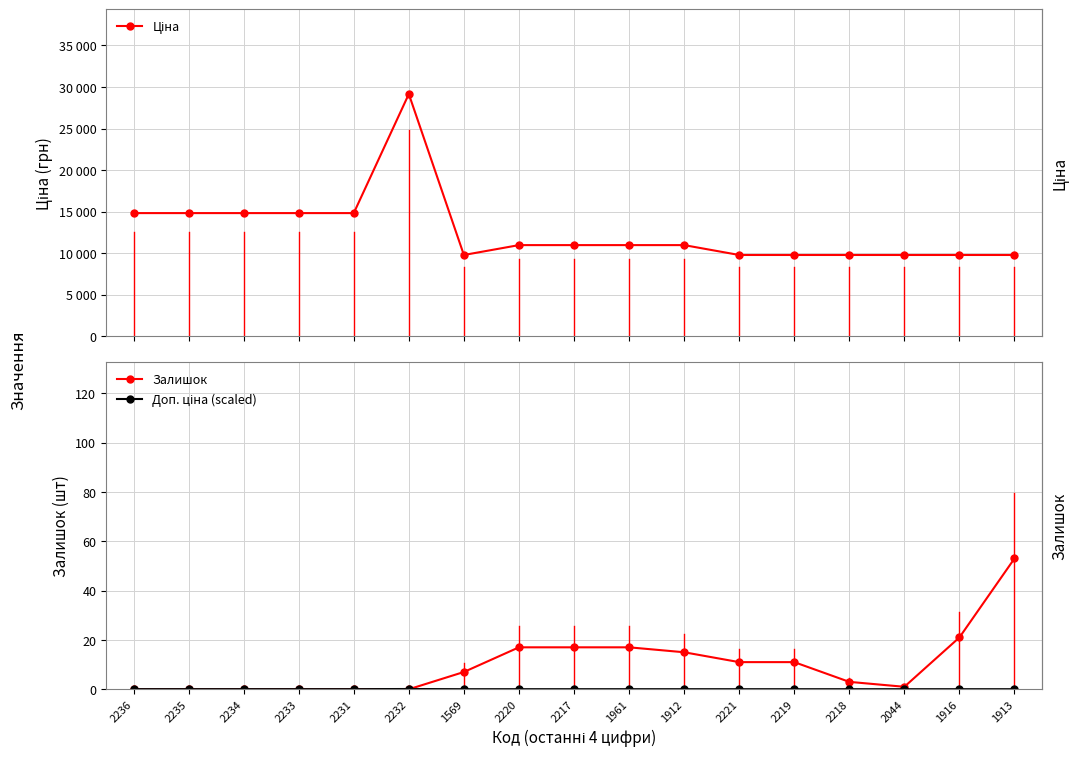

What is the value of the Доп. ціна (scaled) point at the 5th from the left?

0.1